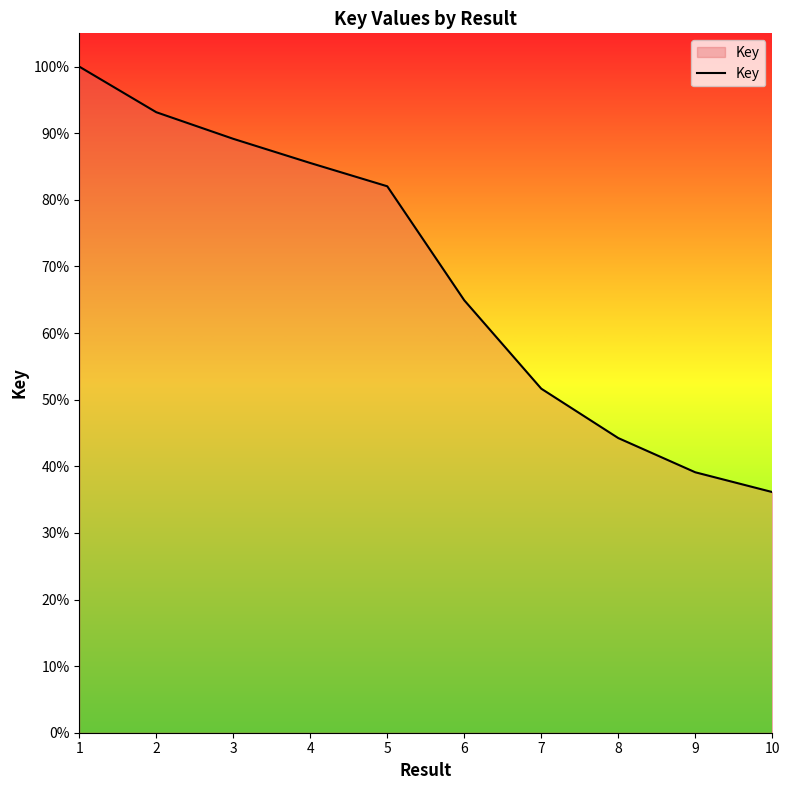

Which label corresponds to the smallest value in the chart?

10